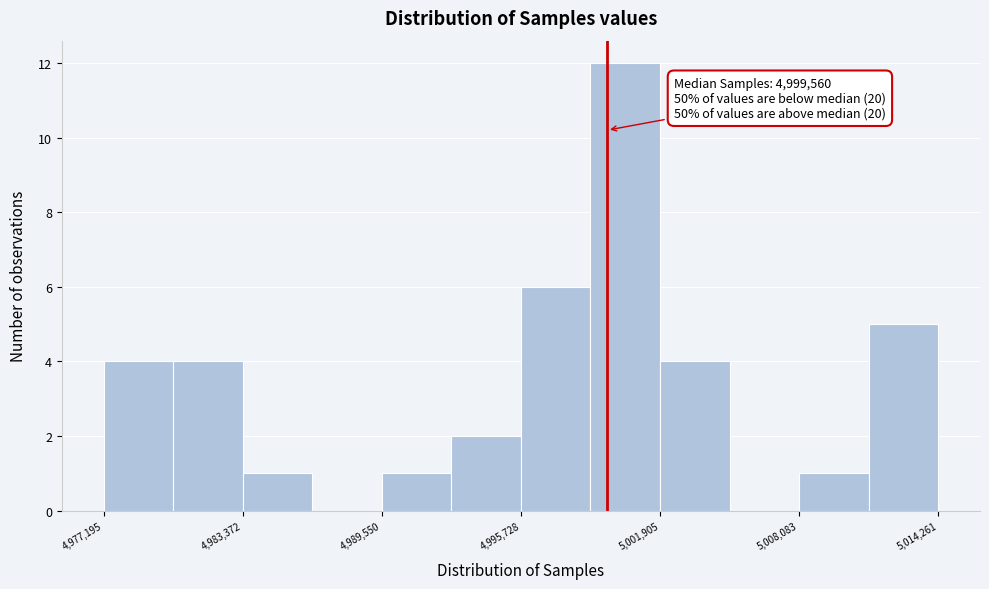

Around what value on the x-axis is the tallest bar? Give the approximate position of its centre, as read against the axis.

5000000